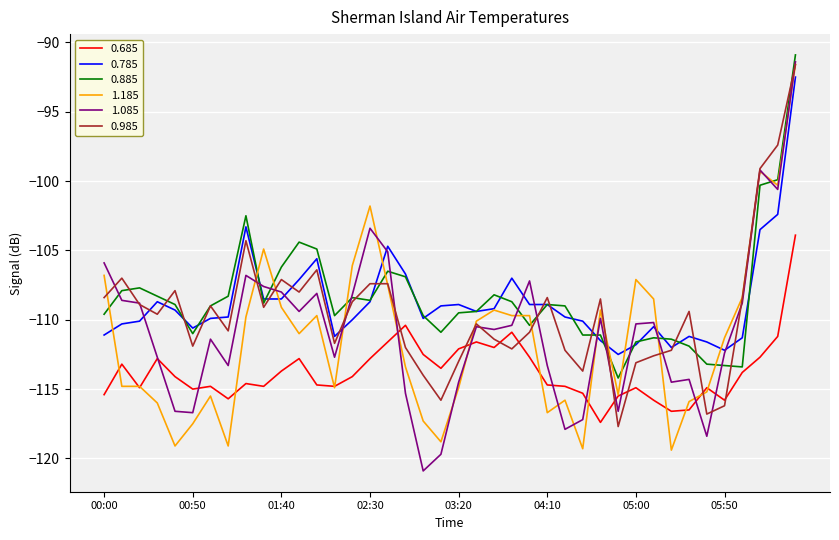

Which series has the widest spread of values?

1.085